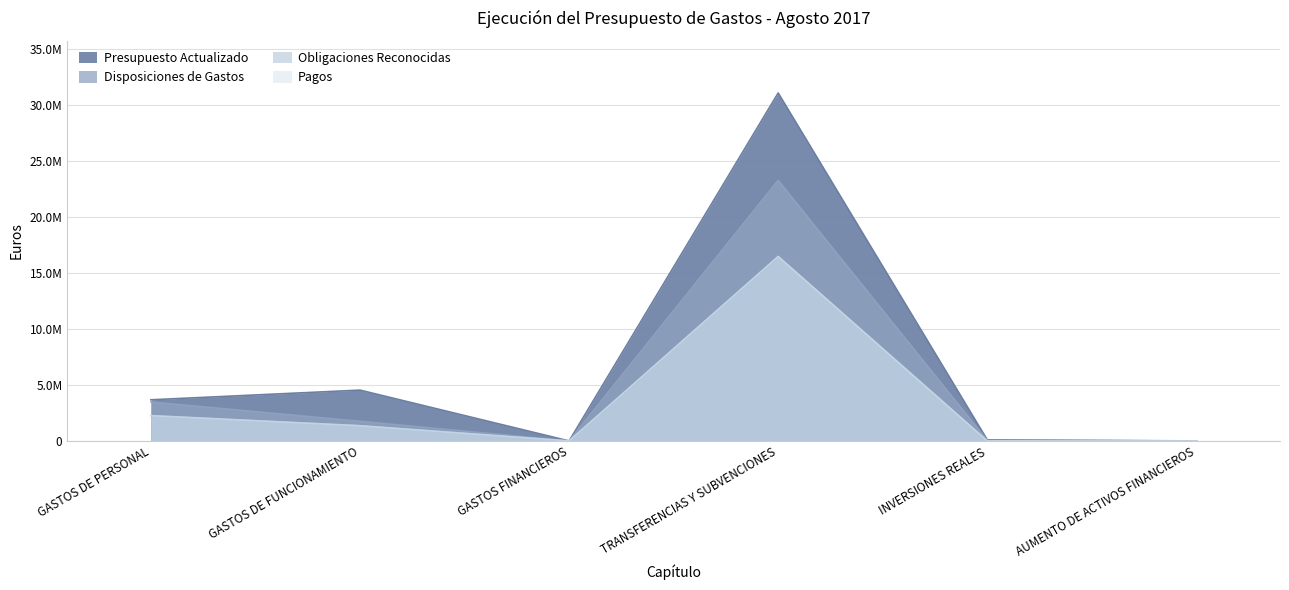

How many values in the Obligaciones Reconocidas series exceed 1358837?

3